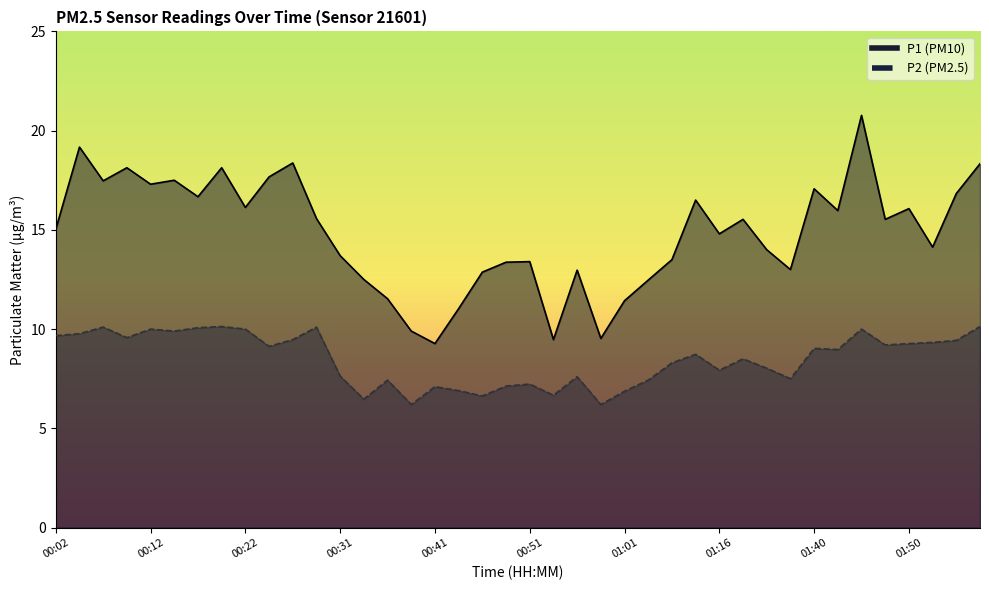

Which has a higher value, 00:36 or 01:57?

01:57